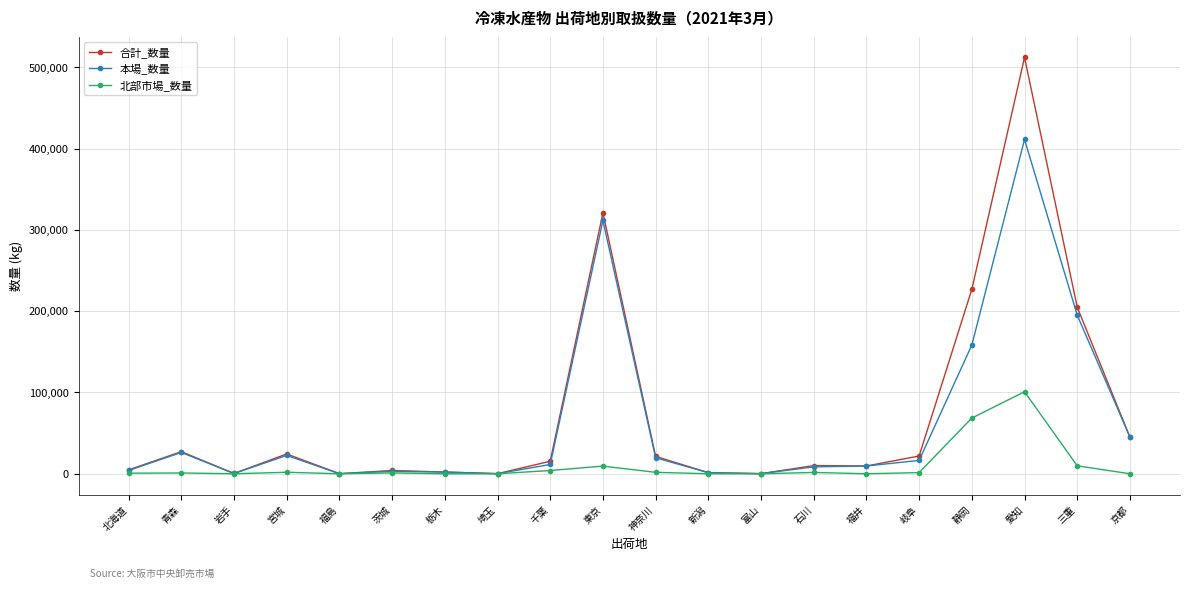

What is the label of the 5th point from the left?

福島